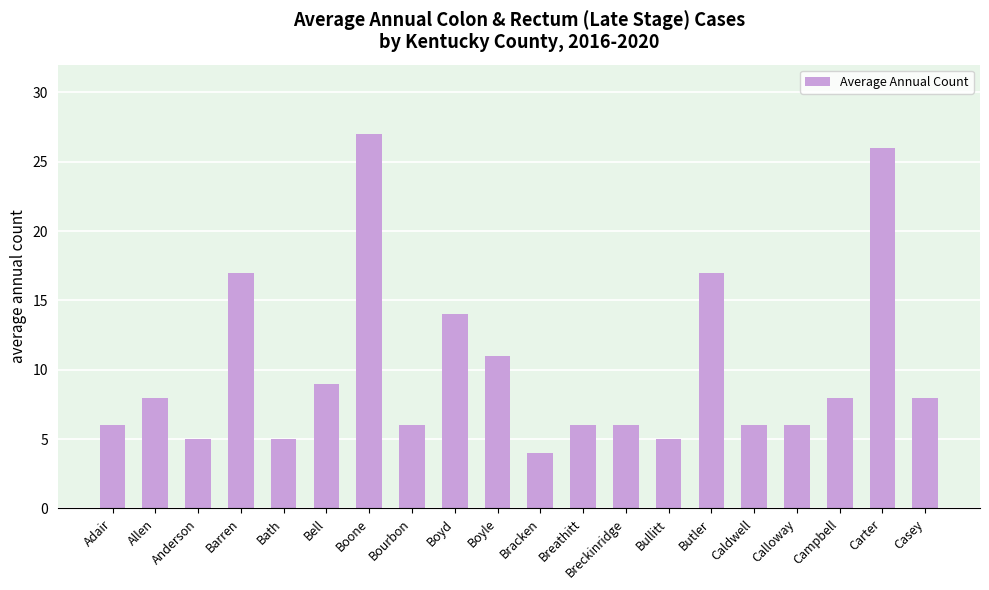

What is the value of the 3rd bar from the left?

5